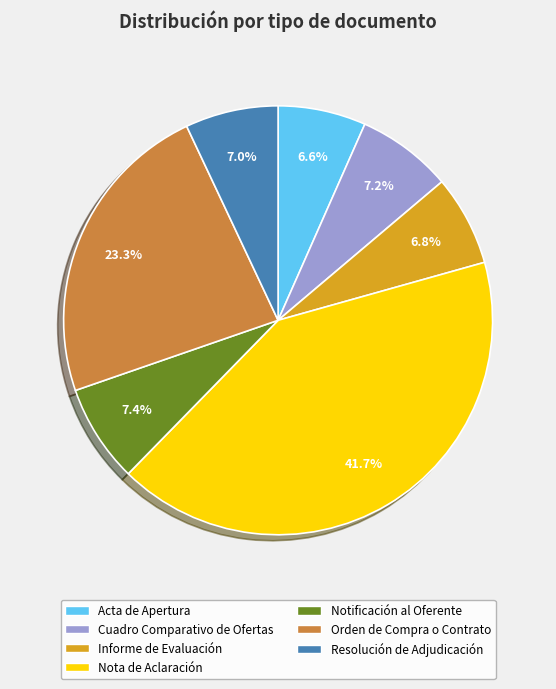

Is it true that Nota de Aclaración is 29% of the pie?

False